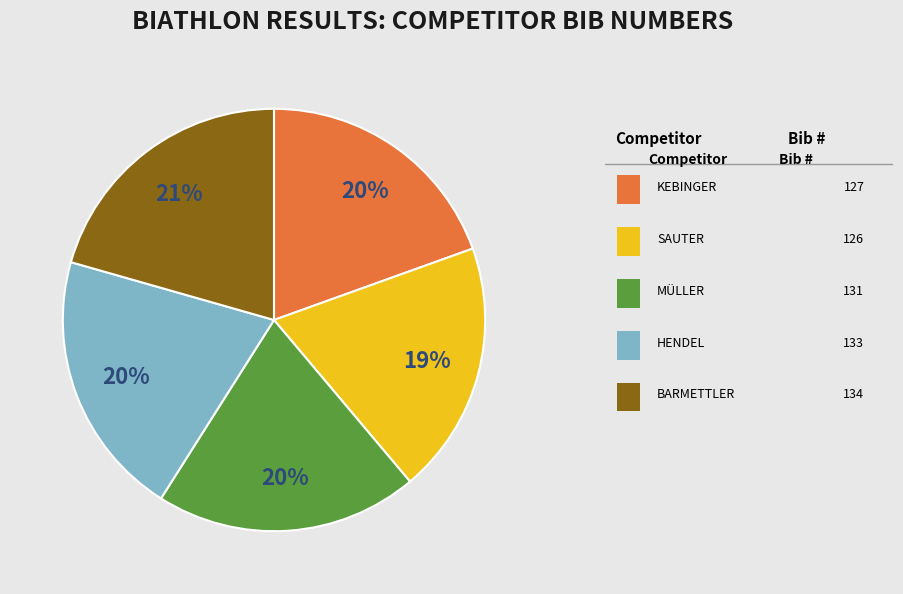

To the nearest percent, what is the average slice percentage?

20%